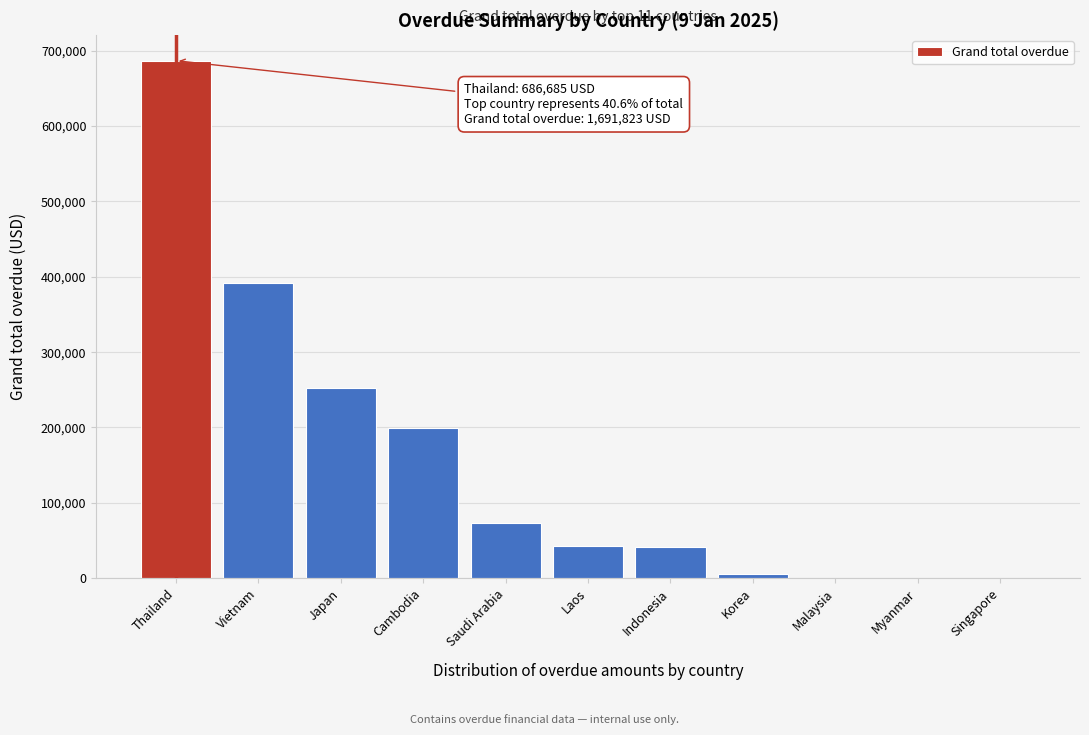

What is the maximum value shown in the chart?

686685.0